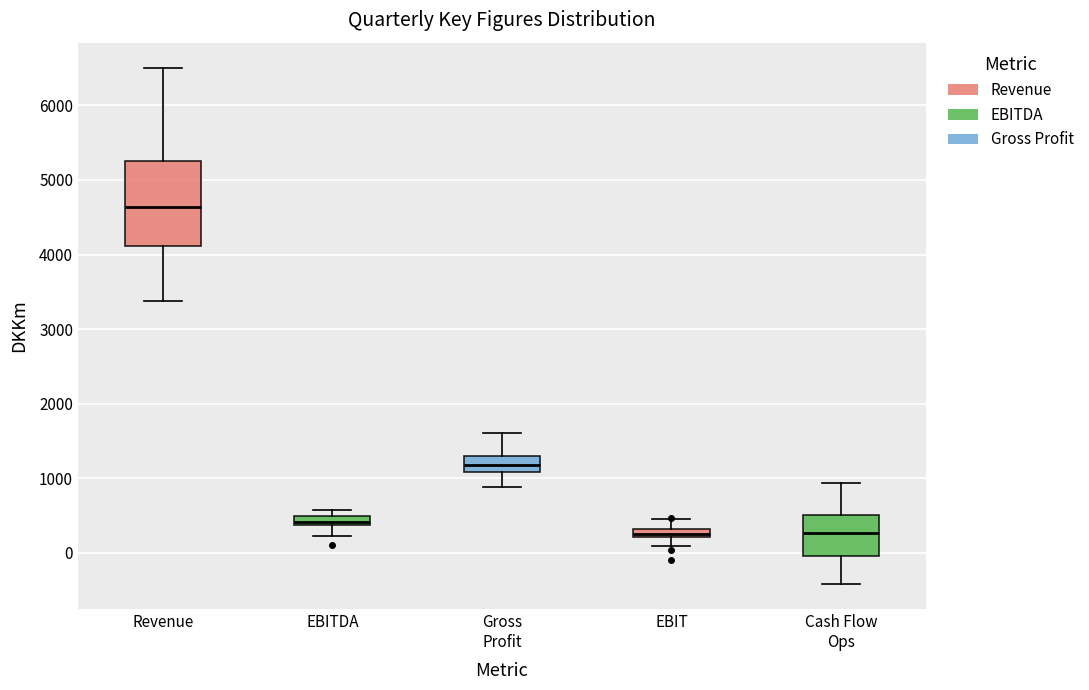

Where is the upper edge of the box for Revenue on the y-axis? The values are not printed on the chart, so give them approximately, as read against the axis.

5300